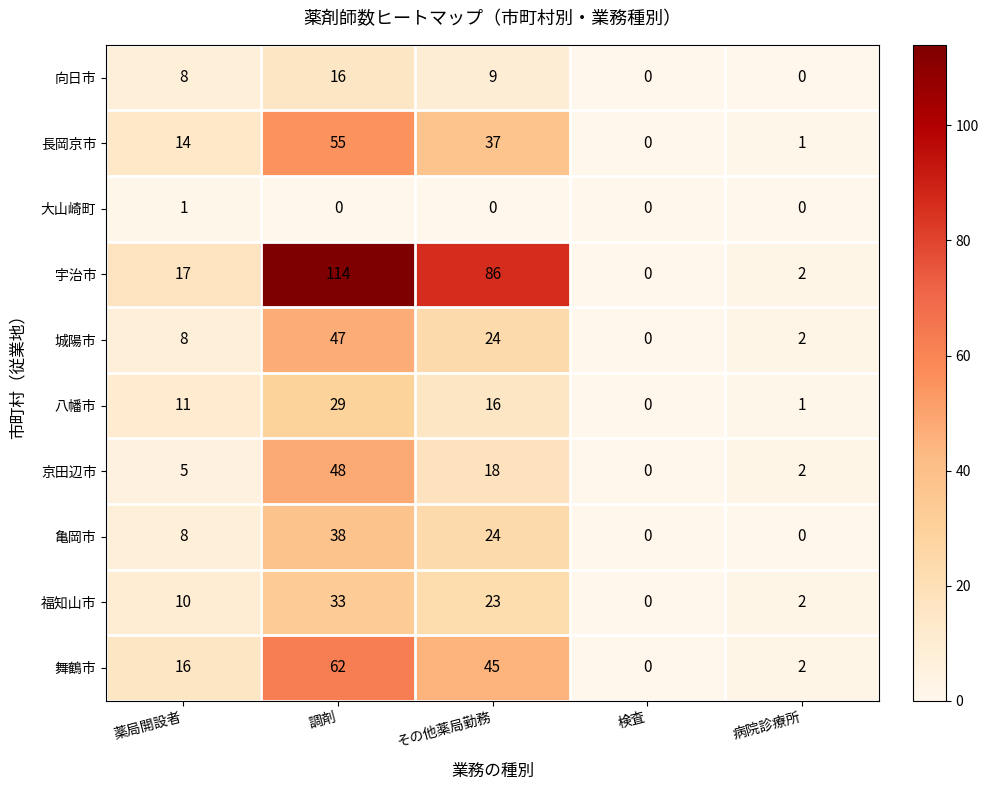

True or false: 舞鶴市 has a value of 17 at 調剤.

False